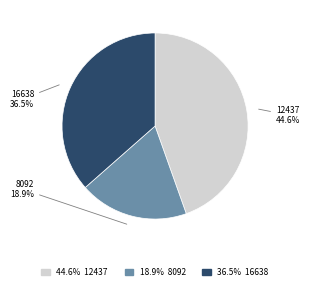

Is 8092 the majority of the pie?

No